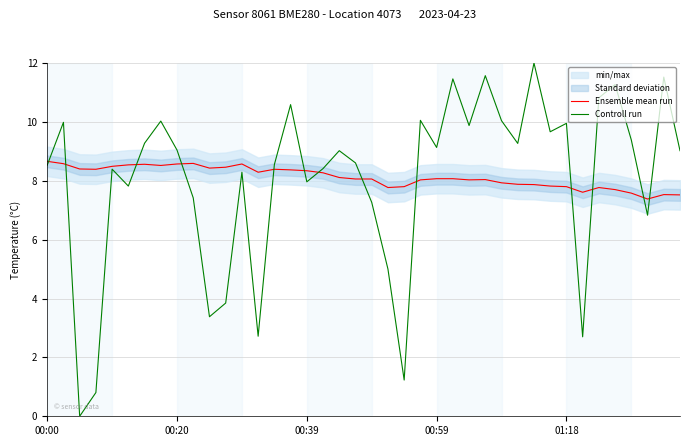

What is the approximate value of Controll run at 7?

10.0